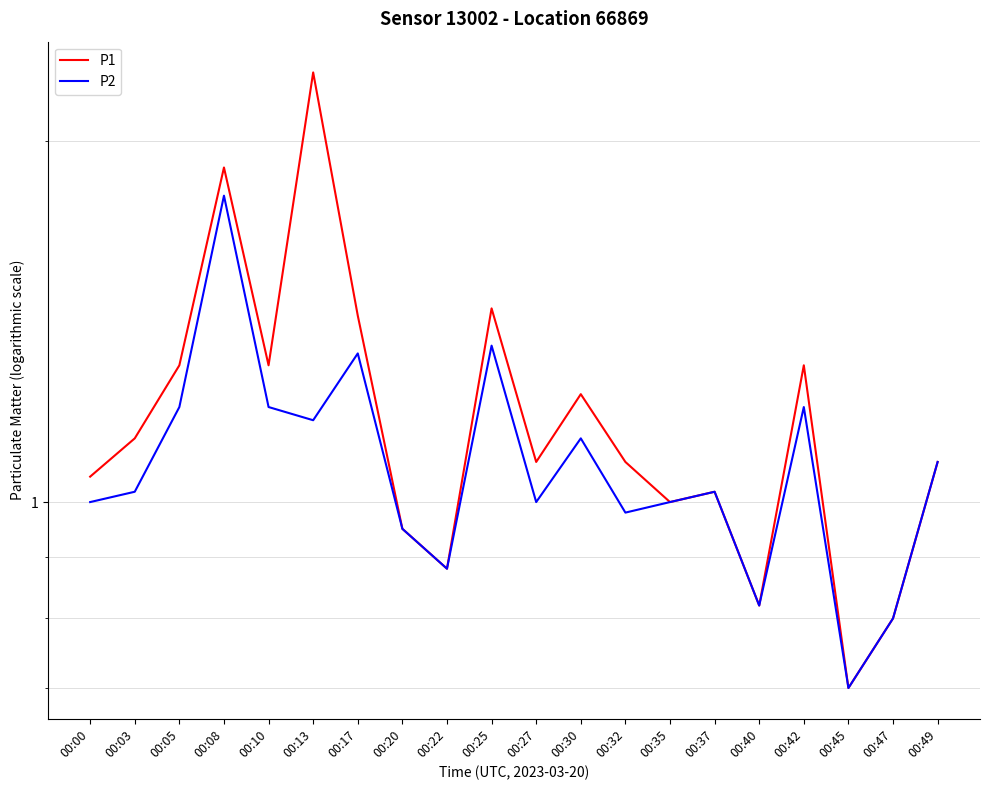

Where is the first local minimum for P2?

00:13